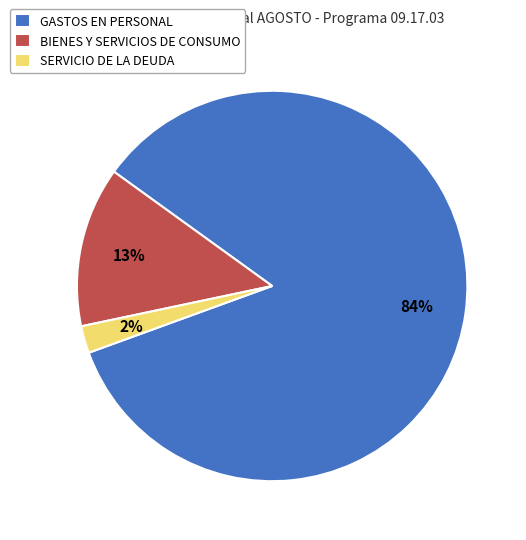

To the nearest percent, what is the average slice percentage?

33%